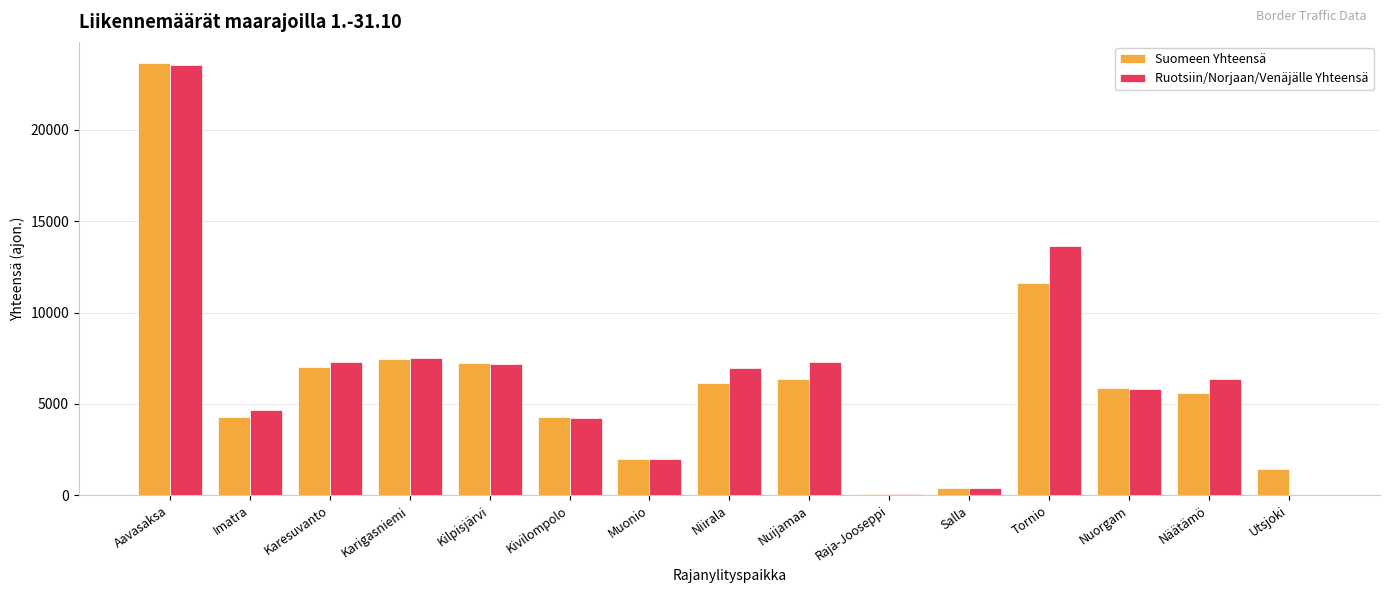

At which category does the chart reach its peak across all series?

Aavasaksa